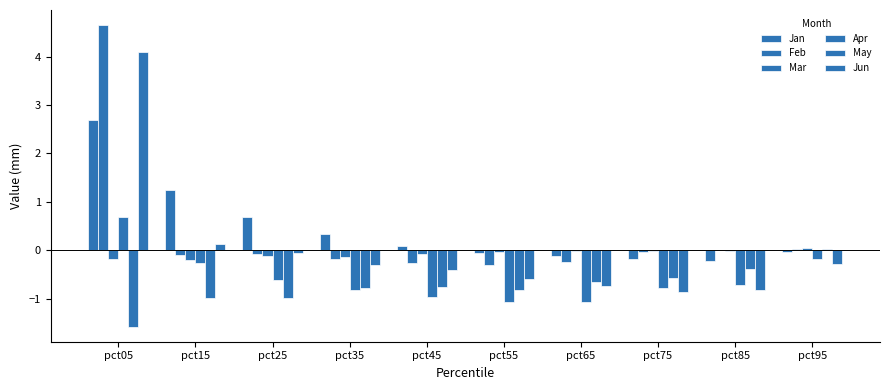

Between pct55 and pct65, which is larger?

pct55